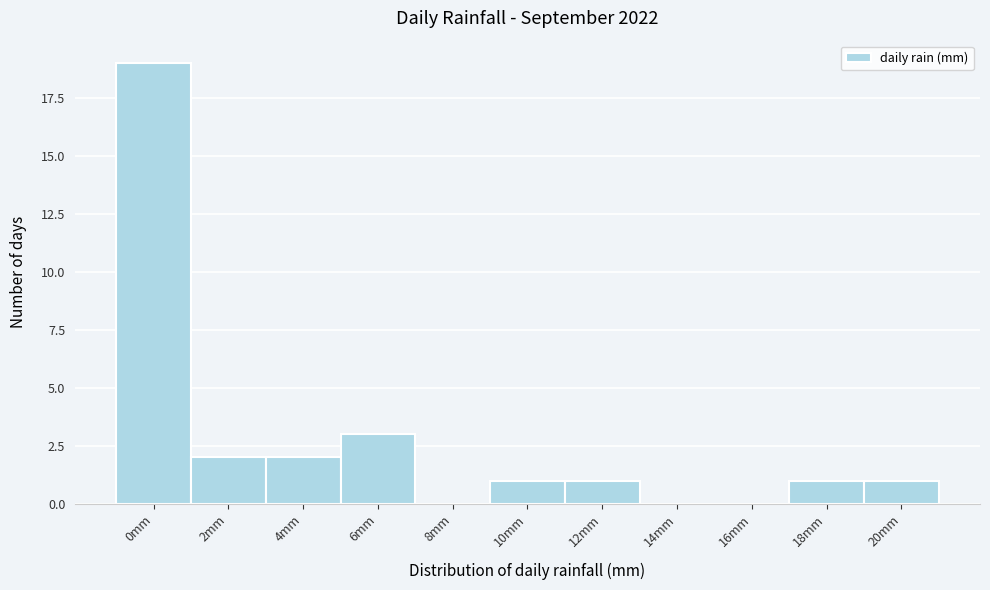

Reading left to right, transcribe all the data shown in this chart.

0mm=19	2mm=2	4mm=2	6mm=3	8mm=0	10mm=1	12mm=1	14mm=0	16mm=0	18mm=1	20mm=1